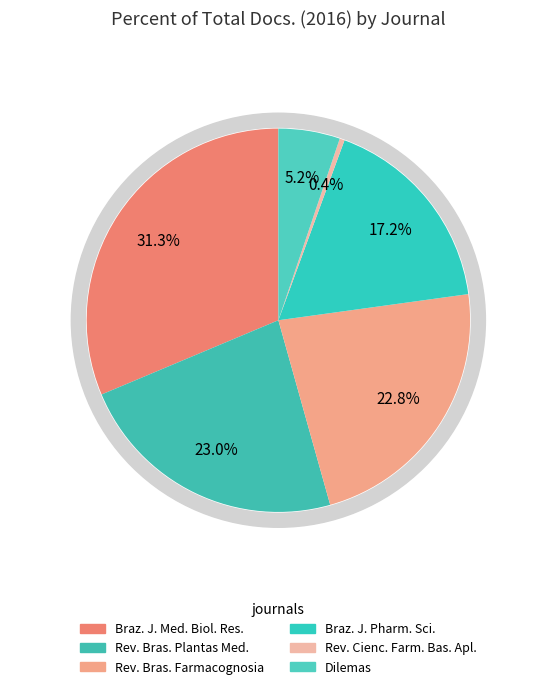

Rank the categories by value from lowest to highest.

Revista de Ciencias Farmaceuticas Basica e Aplicada, Dilemas, Brazilian Journal of Pharmaceutical Sciences, Revista Brasileira de Farmacognosia, Revista Brasileira de Plantas Medicinais, Brazilian Journal of Medical and Biological Research